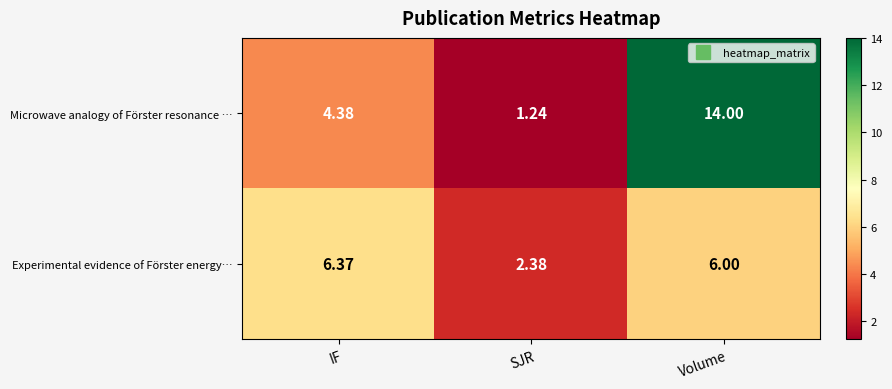

List the series in order of their overall mean, highest first.

Microwave analogy of Förster resonance …, Experimental evidence of Förster energy…